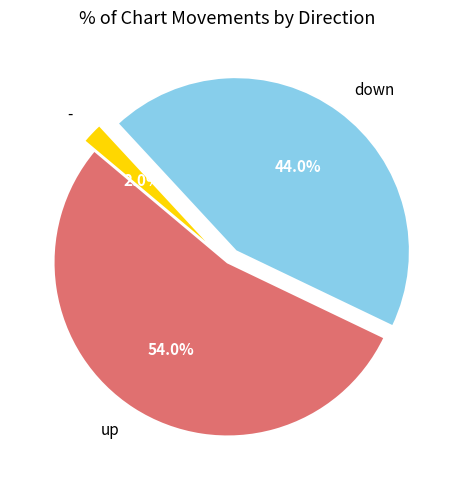

To the nearest percent, what is the combined percentage of - and up?

56%